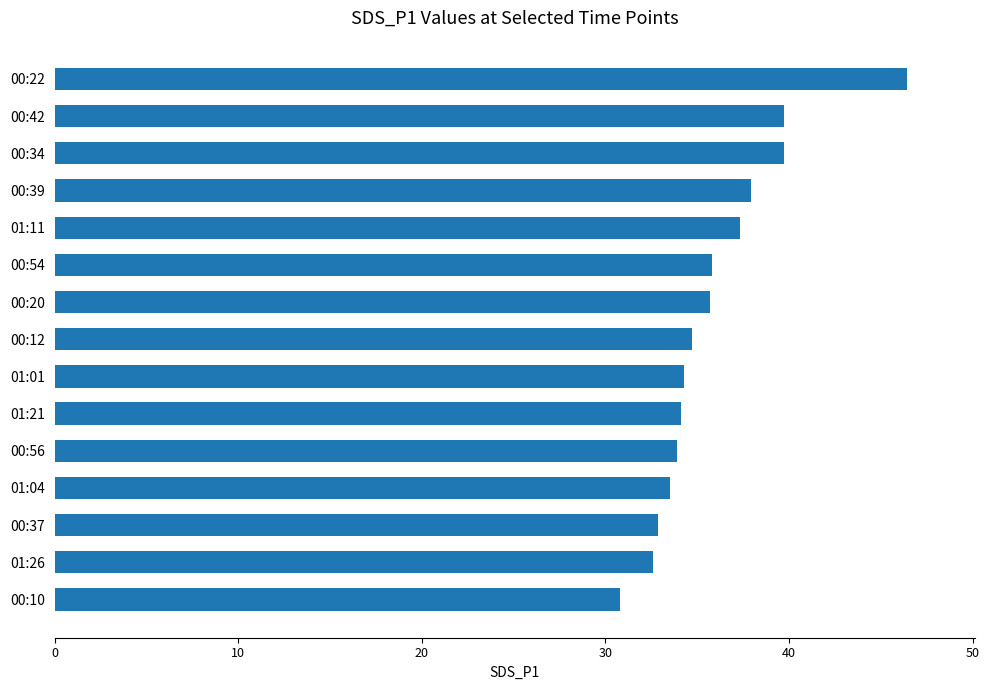

What is the minimum value shown in the chart?

30.8